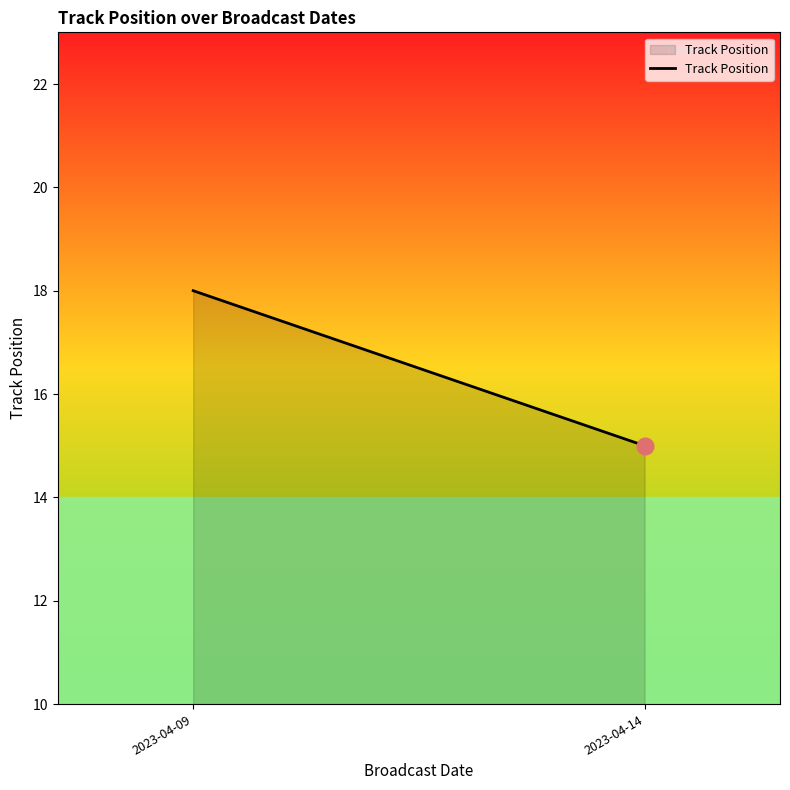

How many values are between 15 and 18?

2